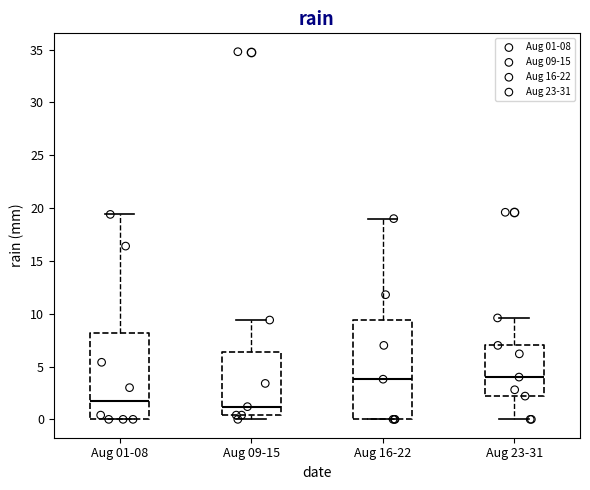

Reading left to right, read every box against the y-axis: the position of its median line, the range the box covers, and the ends of its whiskers. The values are not printed on the chart, so give them approximately, as read against the axis.

Aug 01-08: median 1.5, box 0.0 to 8.0, whiskers 0.0 to 19.5
Aug 09-15: median 1.0, box 0.5 to 6.5, whiskers 0.0 to 9.5
Aug 16-22: median 4.0, box 0.0 to 9.5, whiskers 0.0 to 19.0
Aug 23-31: median 4.0, box 2.0 to 7.0, whiskers 0.0 to 9.5